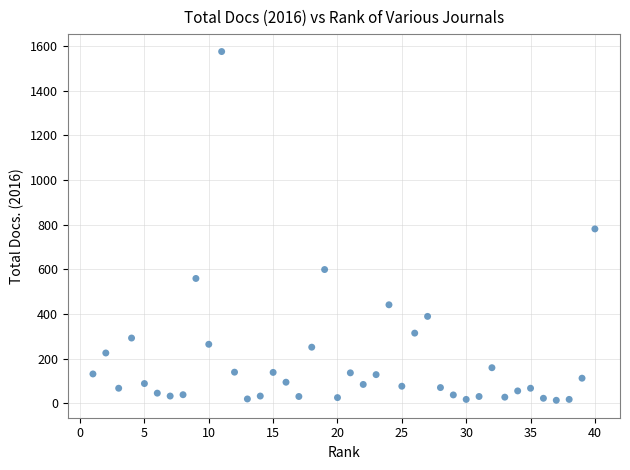

What is the range of X values (max minus min)?

39